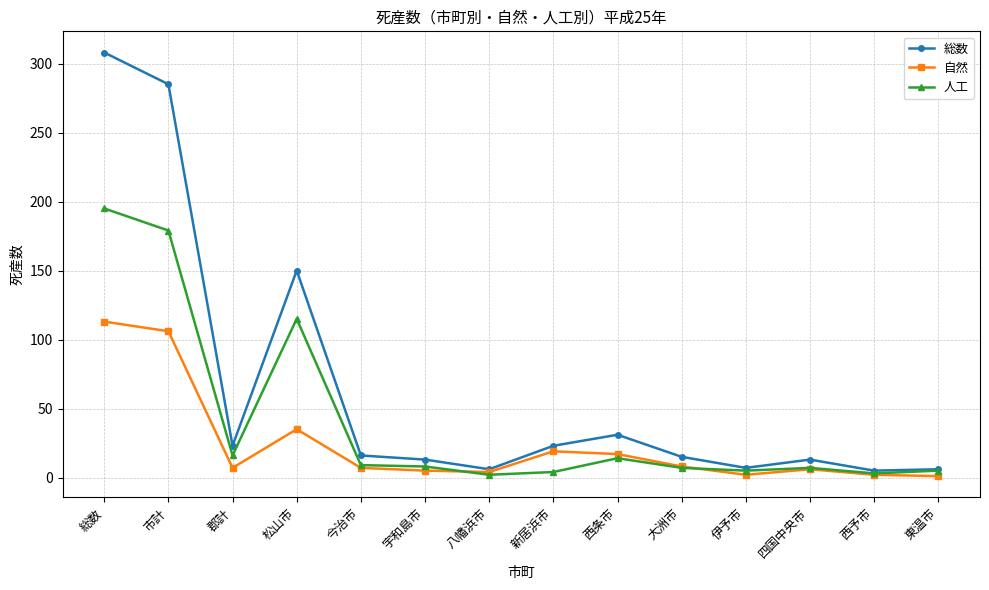

What value does the 人工 series have at 松山市?

115